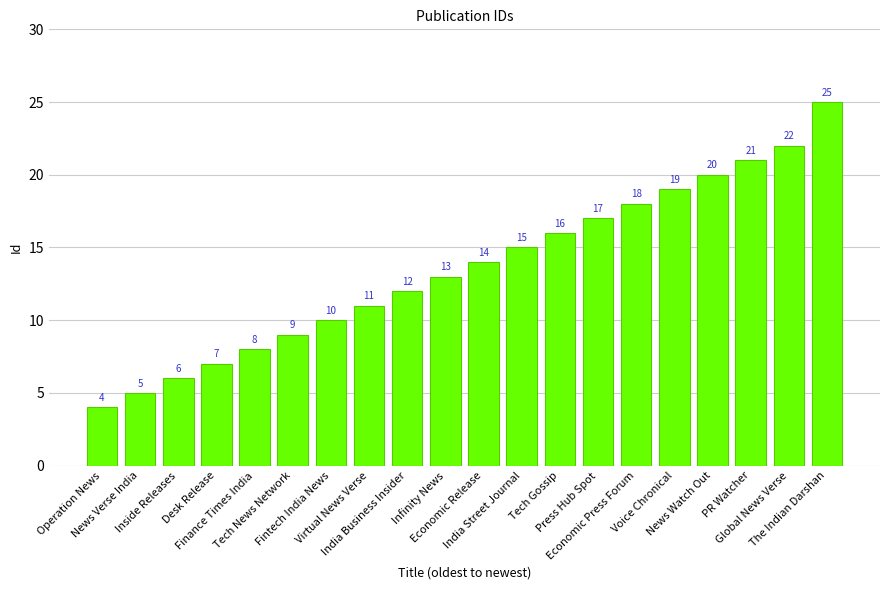

Reading left to right, list all the values displayed in this chart.

Operation News=4	News Verse India=5	Inside Releases=6	Desk Release=7	Finance Times India=8	Tech News Network=9	Fintech India News=10	Virtual News Verse=11	India Business Insider=12	Infinity News=13	Economic Release=14	India Street Journal=15	Tech Gossip=16	Press Hub Spot=17	Economic Press Forum=18	Voice Chronical=19	News Watch Out=20	PR Watcher=21	Global News Verse=22	The Indian Darshan=25